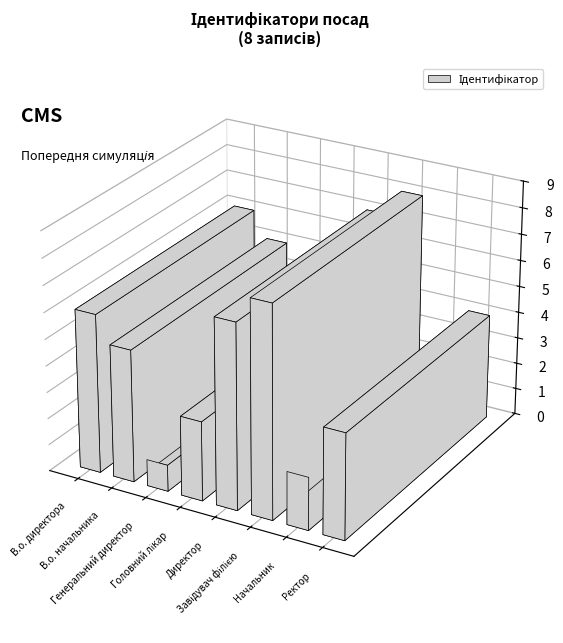

How many data points are less than 5?

4